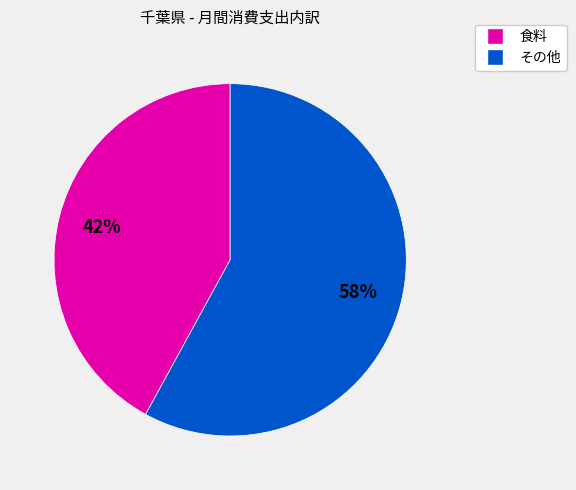

To the nearest percent, what is the difference between the その他 and 食料 slice percentages?

16%